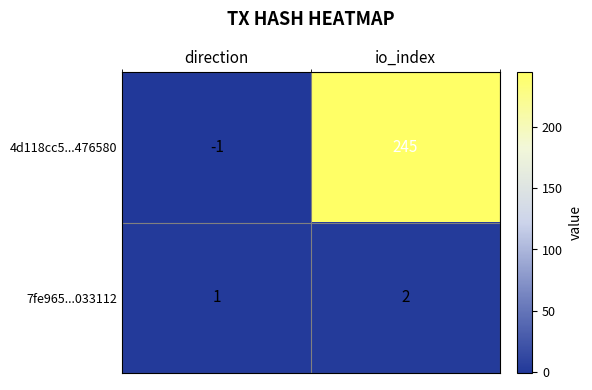

Is it true that 4d118cc5...476580 equals -1 at direction?

True